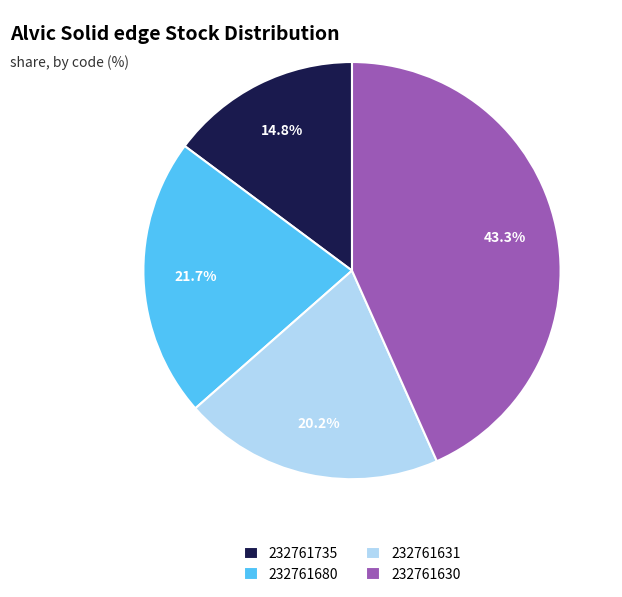

How many slices are in this pie chart?

4